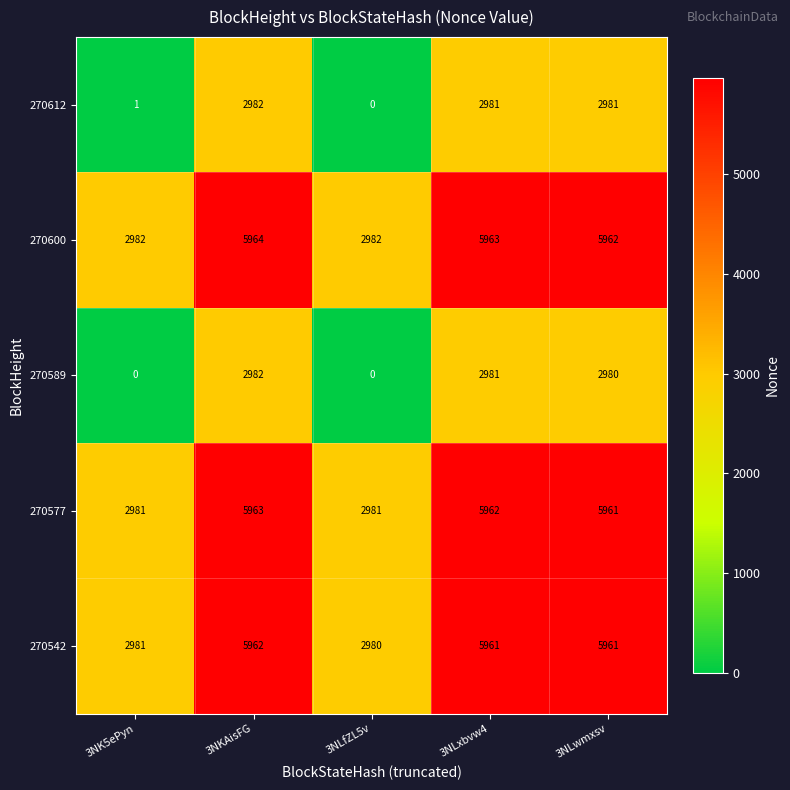

What is the total value across all series at 3NKAisFG?

23853